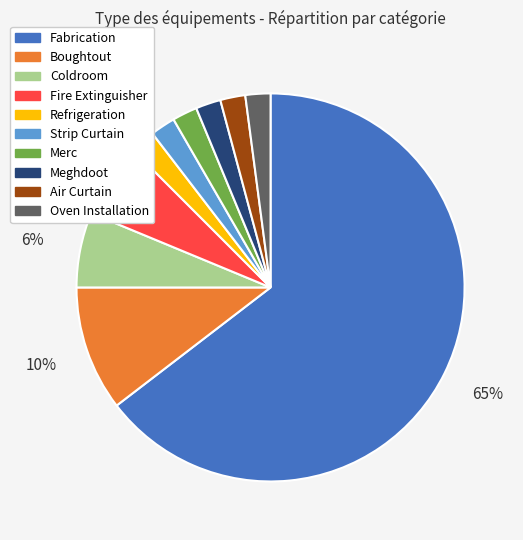

Count the number of slices in the pie.

10